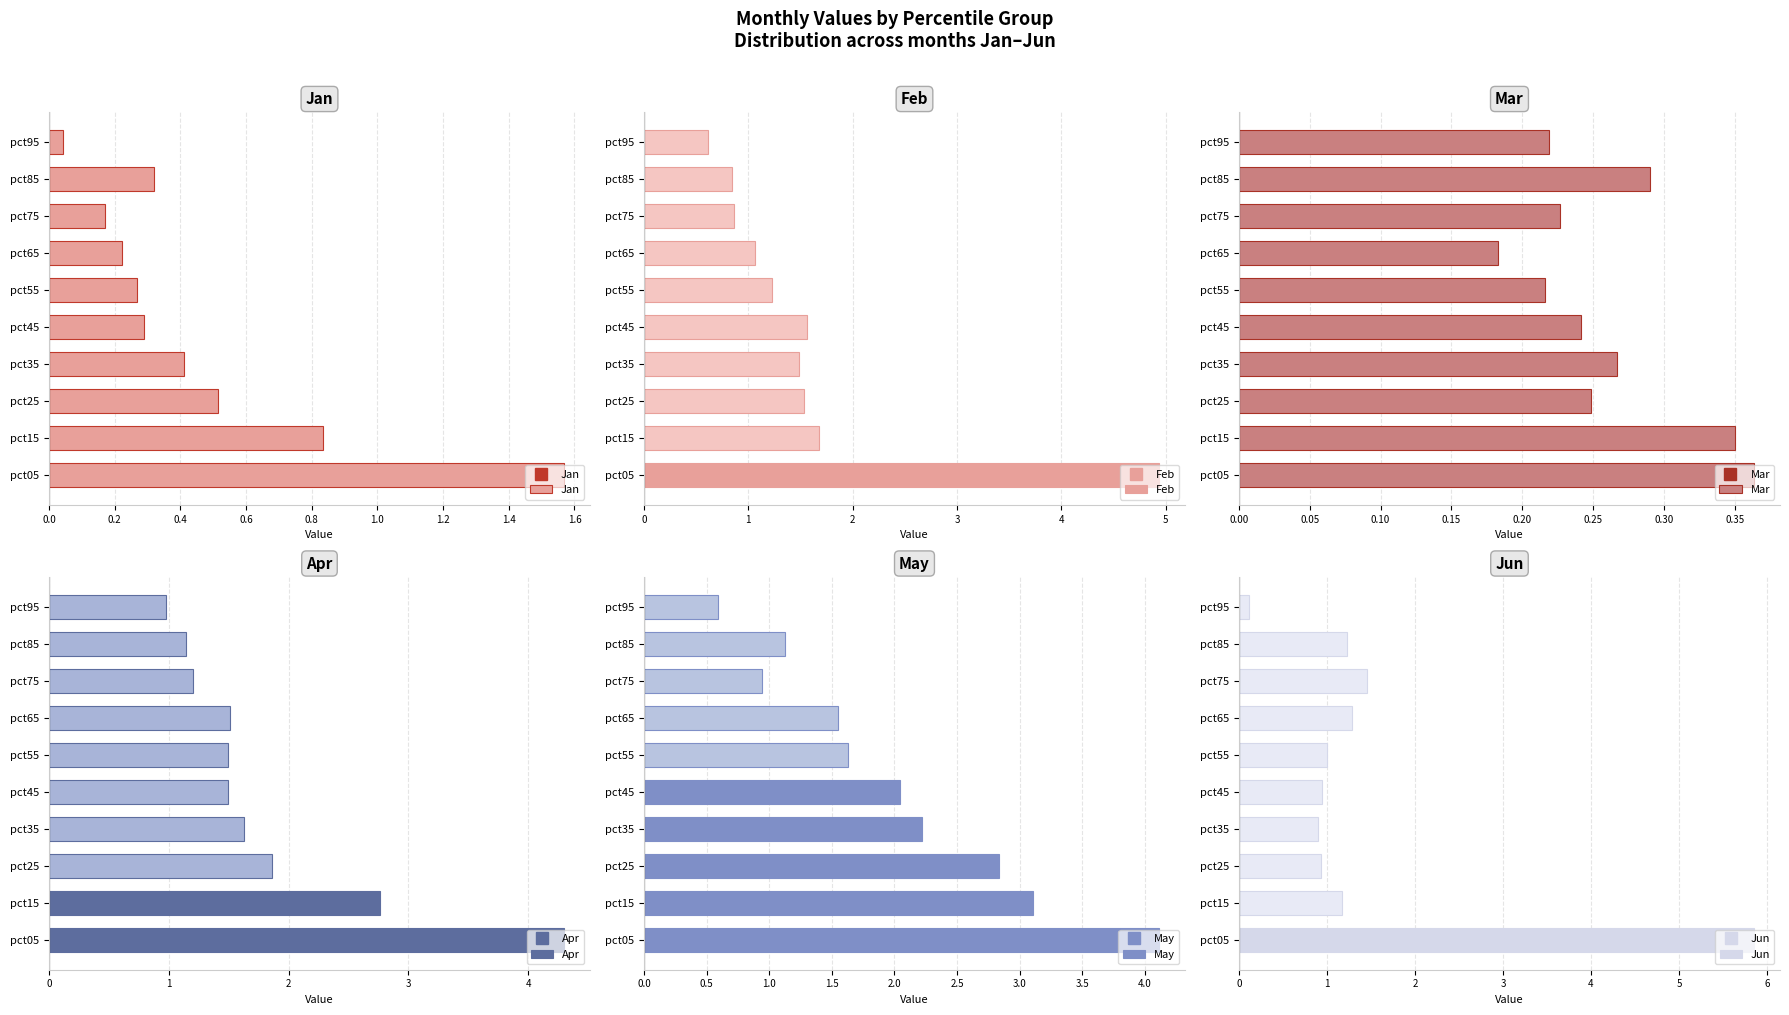

How many groups of bars are there?

10